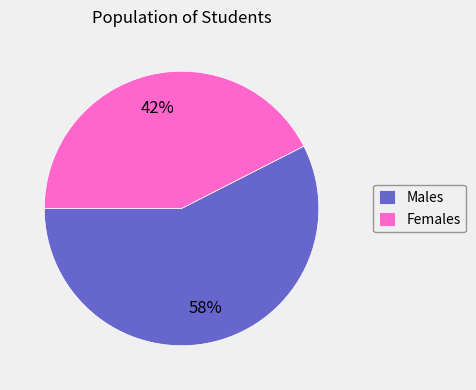

The Males slice represents 65% of the pie. True or false?

False